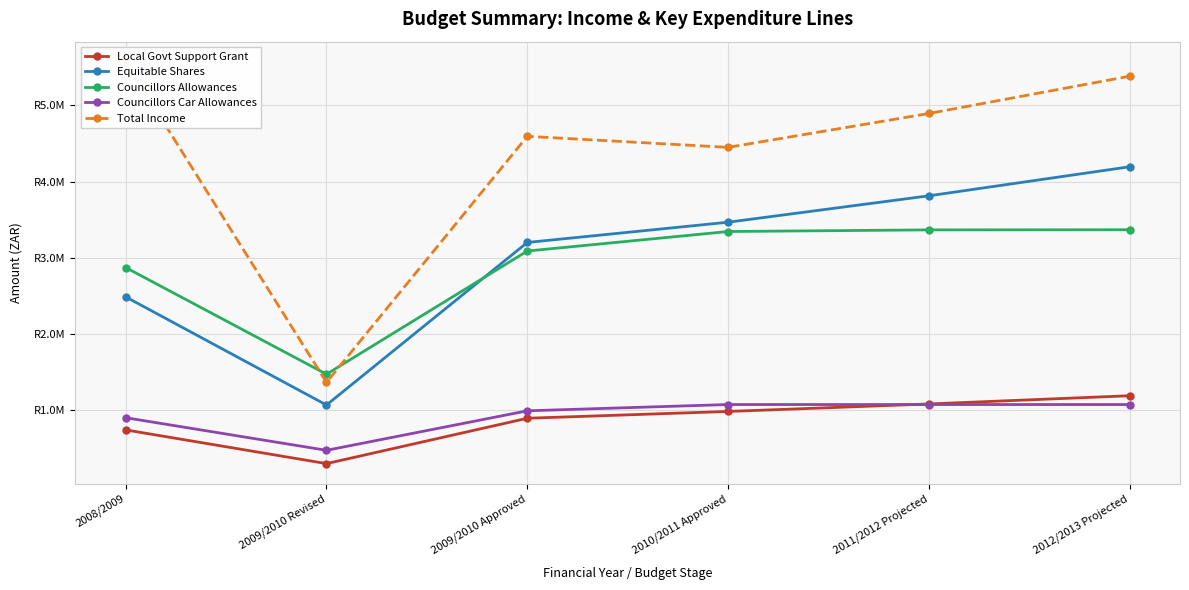

How many values in the Local Govt Support Grant series exceed 982300?

2